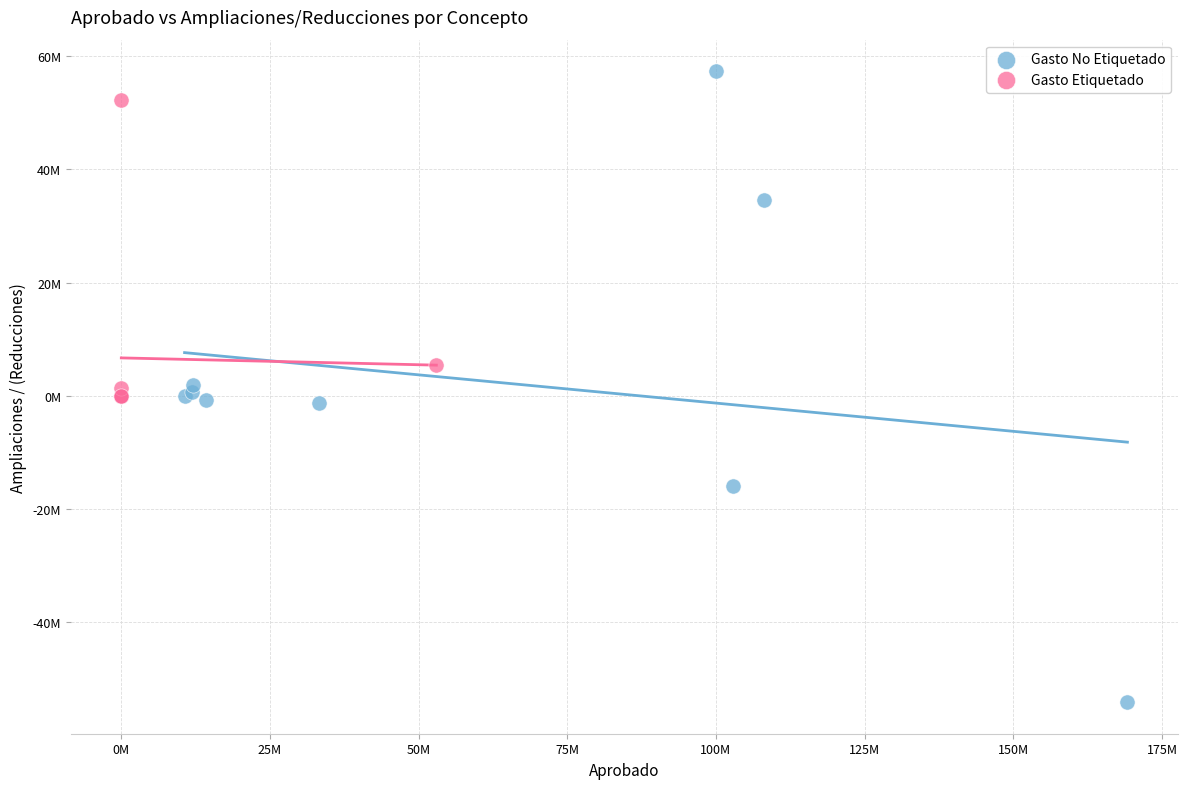

Which series has the widest spread of Y values?

Gasto No Etiquetado